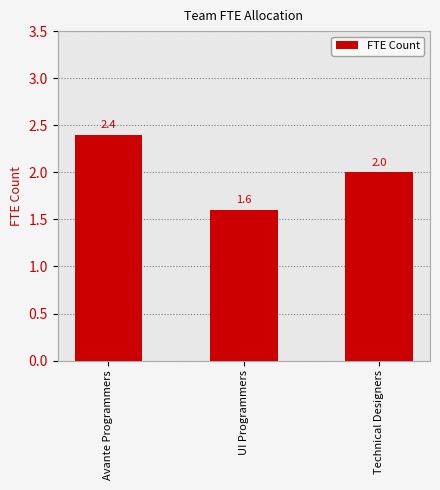

At which label is the value closest to 2?

Technical Designers